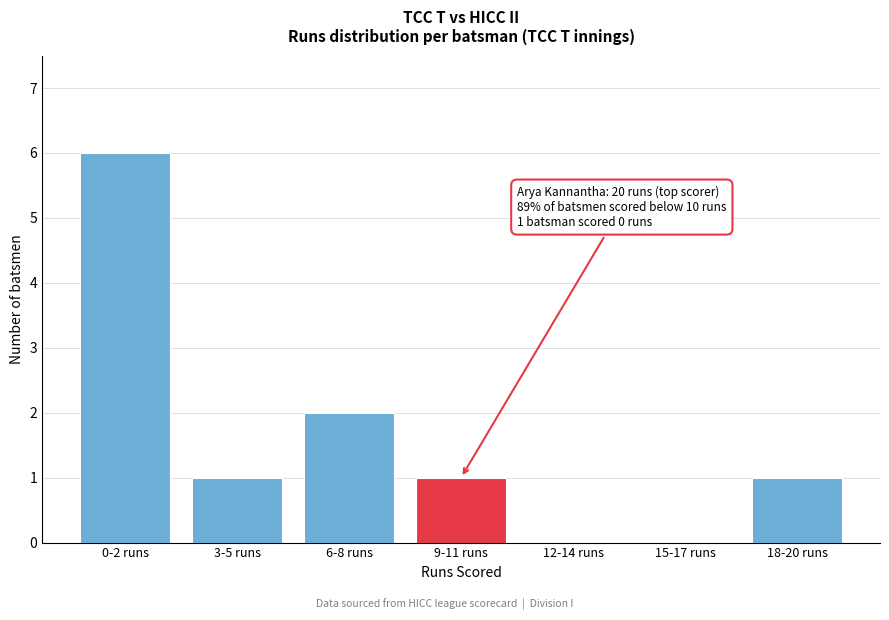

Reading left to right, extract all data points from this chart.

0-2 runs=6	3-5 runs=1	6-8 runs=2	9-11 runs=1	12-14 runs=0	15-17 runs=0	18-20 runs=1